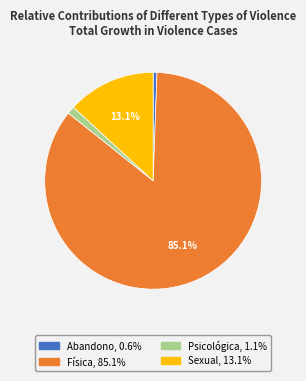

Is there any slice that represents more than half of the pie?

Yes